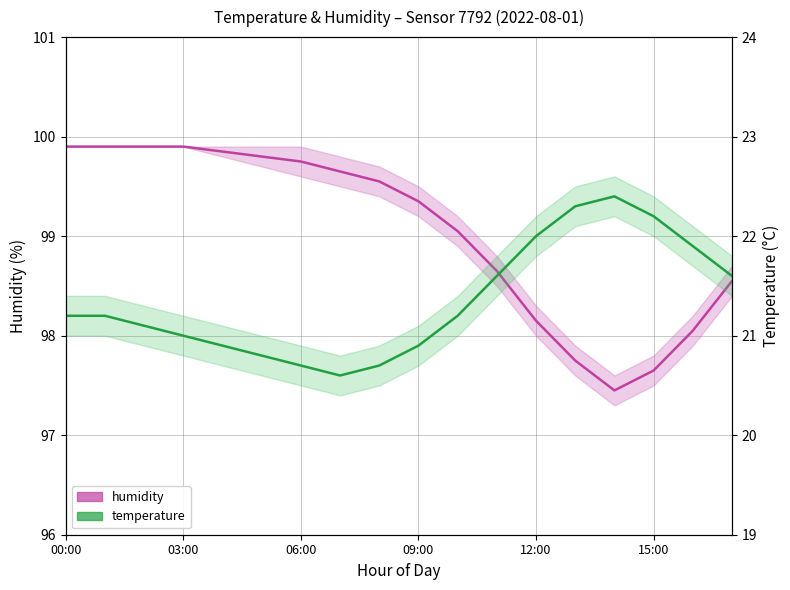

What is the spread (max minus min) of values at 16?

76.2